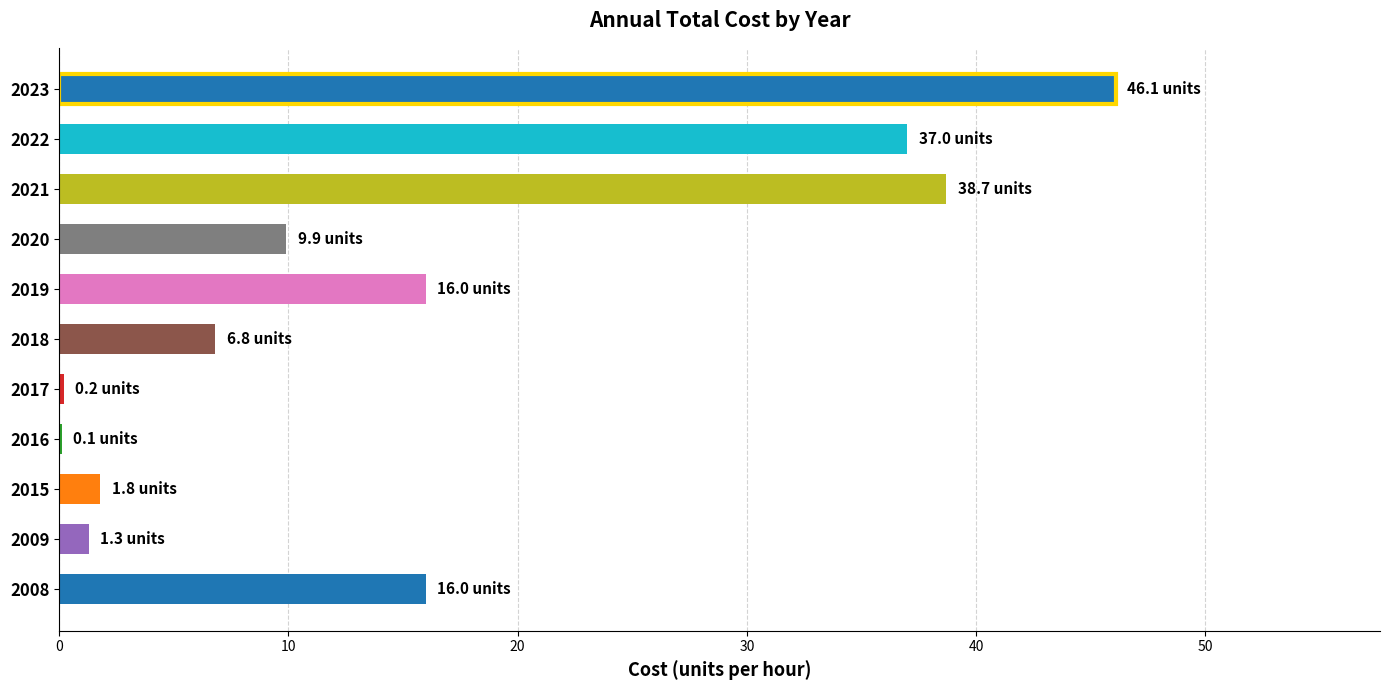

The value at 2018 is 2.8. True or false?

False